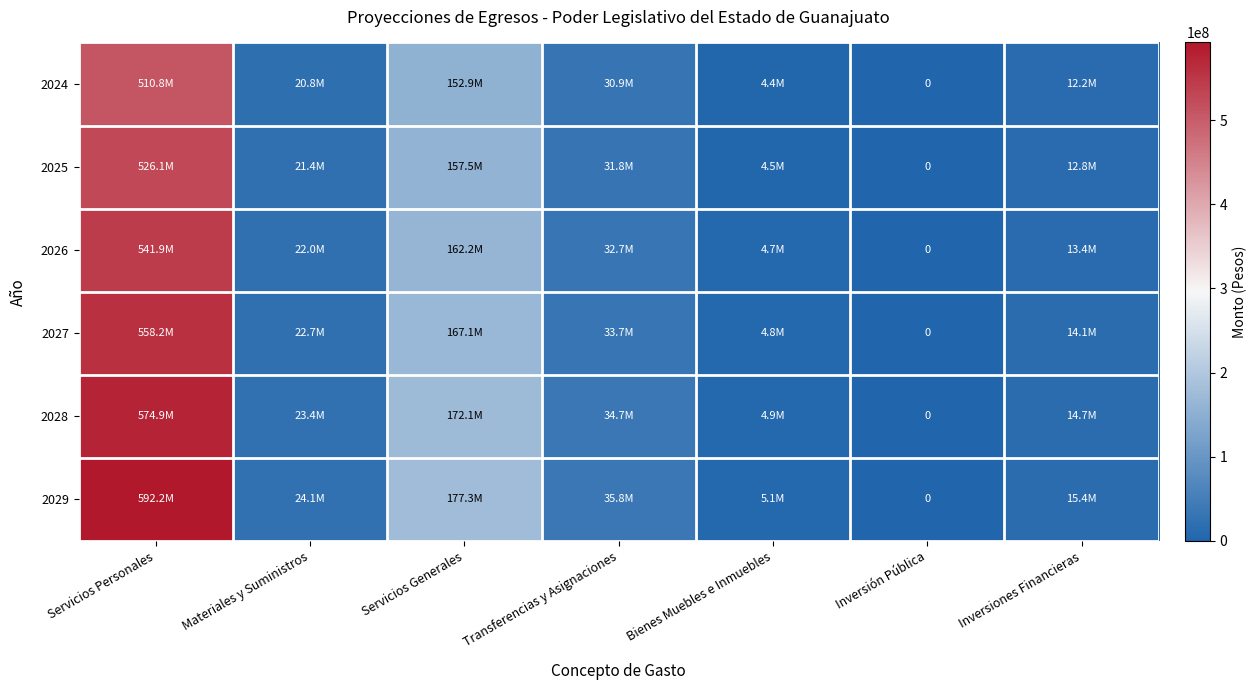

How many data points in 2029 are above 24074442?

3